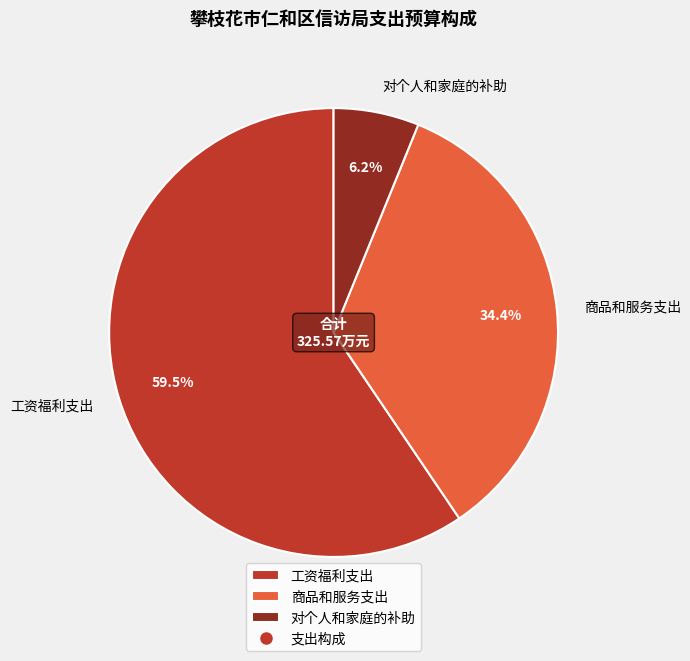

To the nearest percent, what portion does 商品和服务支出 represent?

34%